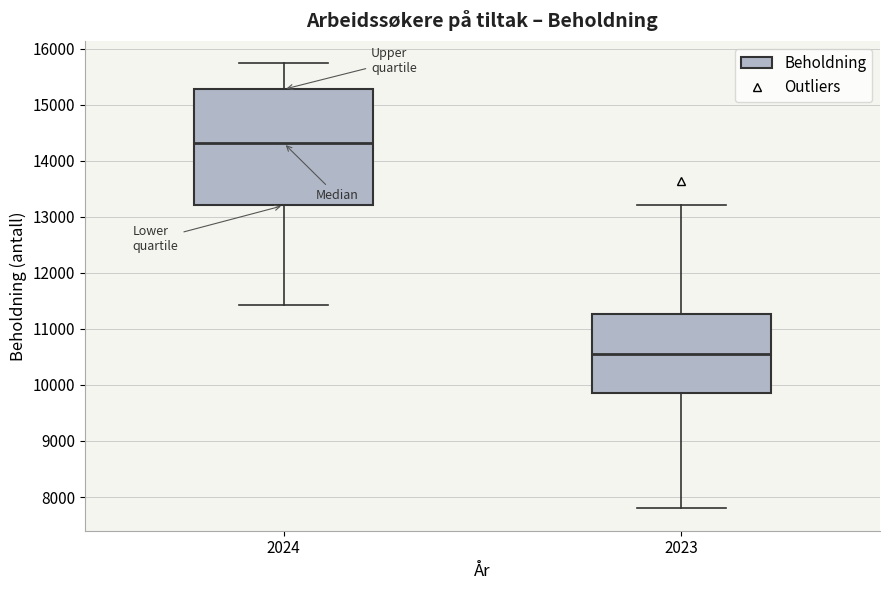

Which box has the lowest median line?

2023